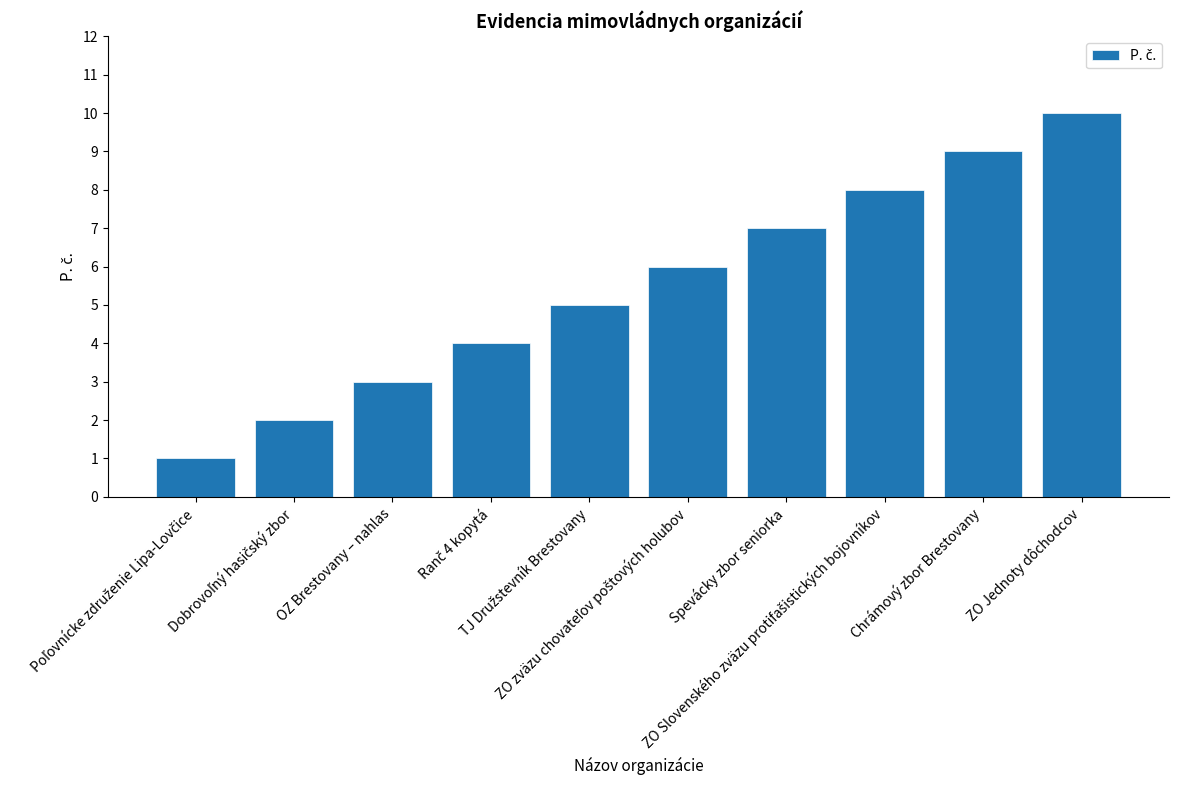

What is the difference between the maximum and minimum values?

9